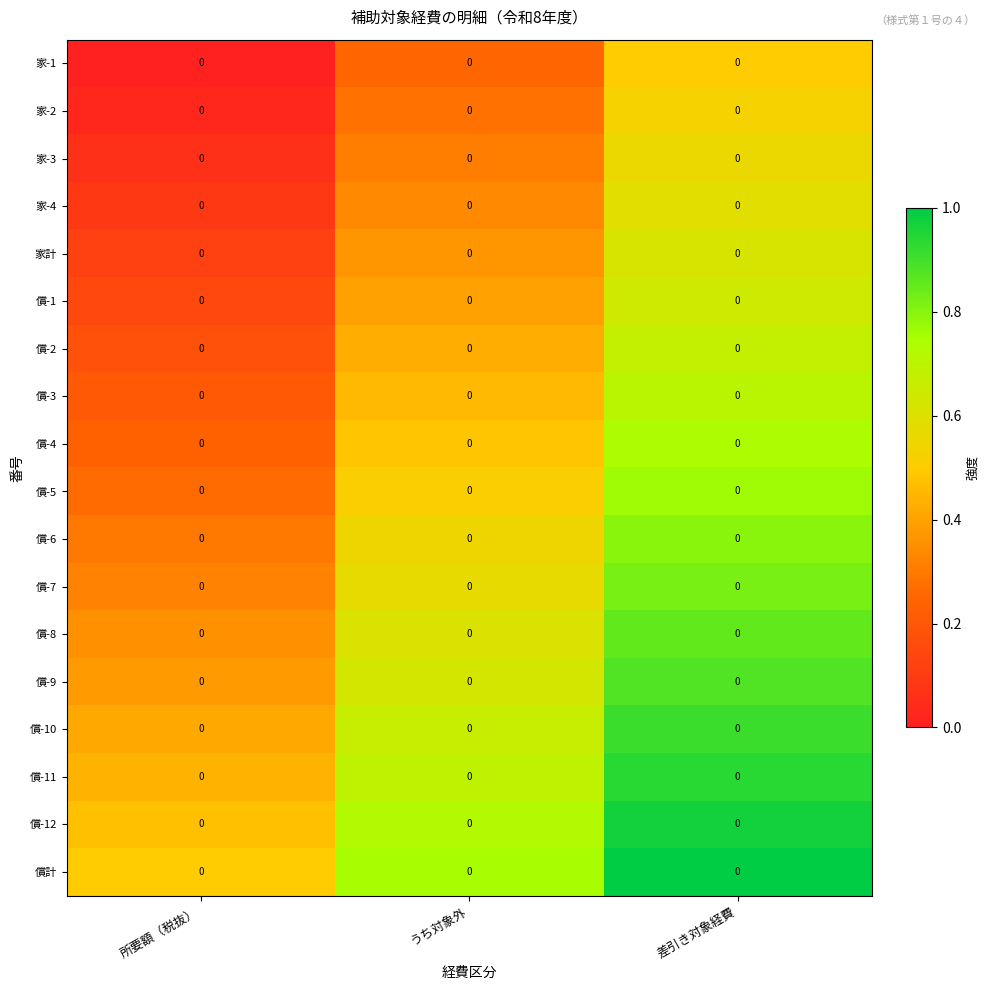

At which label is 償-11 closest to 0?

所要額（税抜）